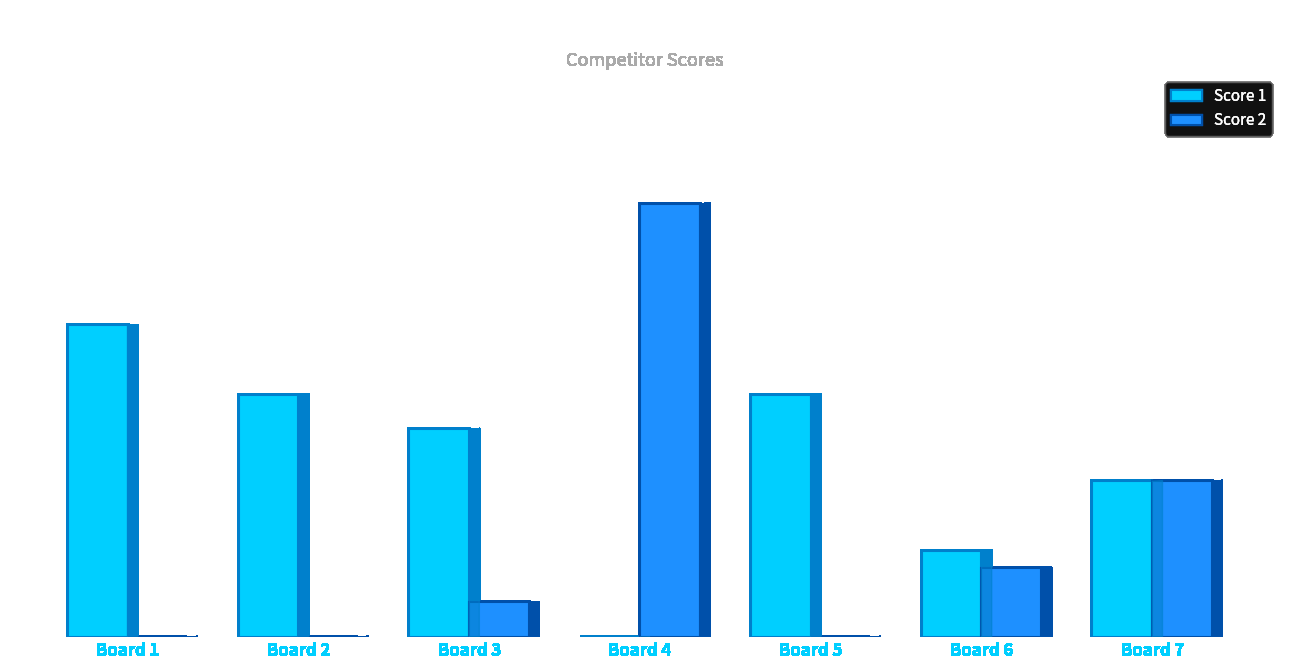

At which label does Score 2 reach its peak?

Board 4